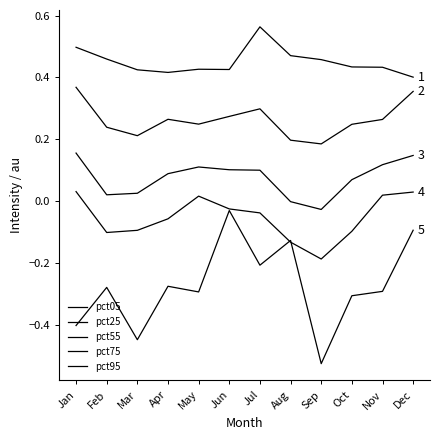

List the labels in order of pct25 value, smallest first.

Sep, Aug, Mar, Feb, Oct, May, Nov, Apr, Jun, Jul, Dec, Jan